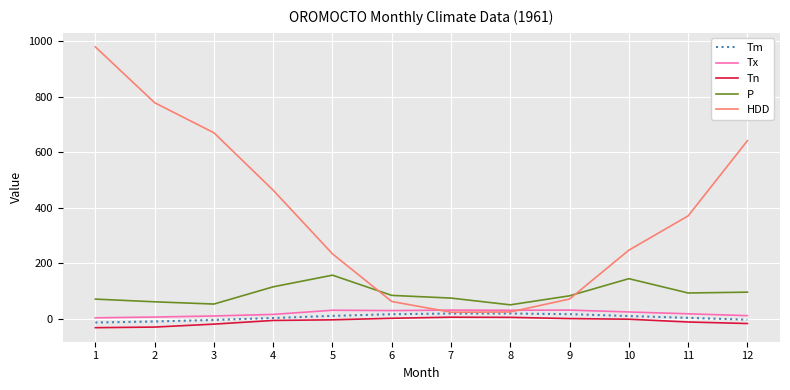

Is it true that Tm equals 9.8 at 10?

True